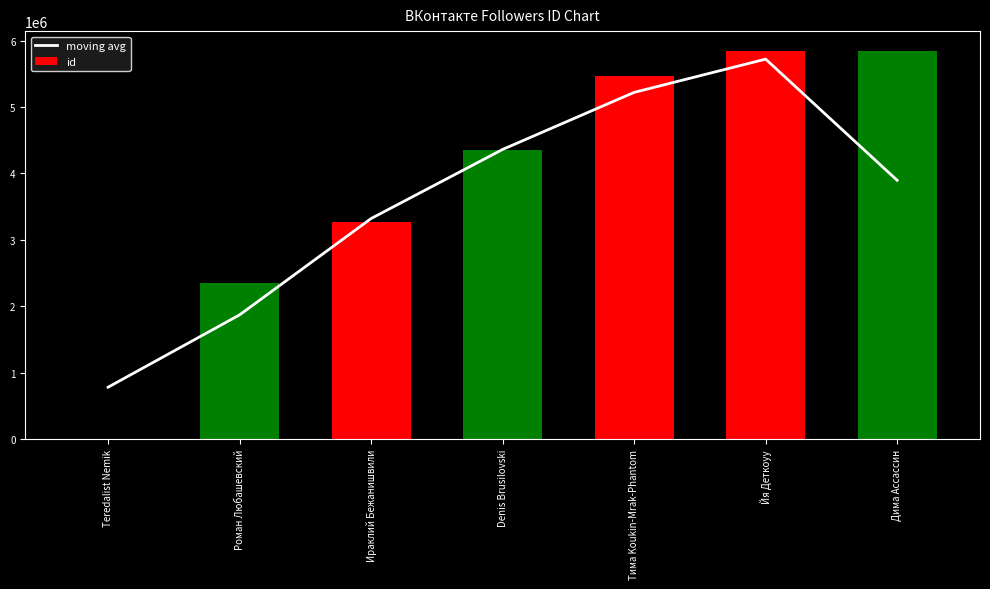

Reading right to left, what are all the values shown in this chart?

moving avg: Дима Ассассин=3897114.3	Йя Деткоуу=5720550.7	Тима Koukin-Mrak-Phantom=5220262.7	Denis Brusilovski=4361541.0	Ираклий Бежанишвили=3321686.7	Роман Любашевский=1872059.0	Teredalist Nemik=783582.0
id: Дима Ассассин=5849747.0	Йя Деткоуу=5841596.0	Тима Koukin-Mrak-Phantom=5470309.0	Denis Brusilovski=4348883.0	Ираклий Бежанишвили=3265431.0	Роман Любашевский=2350746.0	Teredalist Nemik=0.0